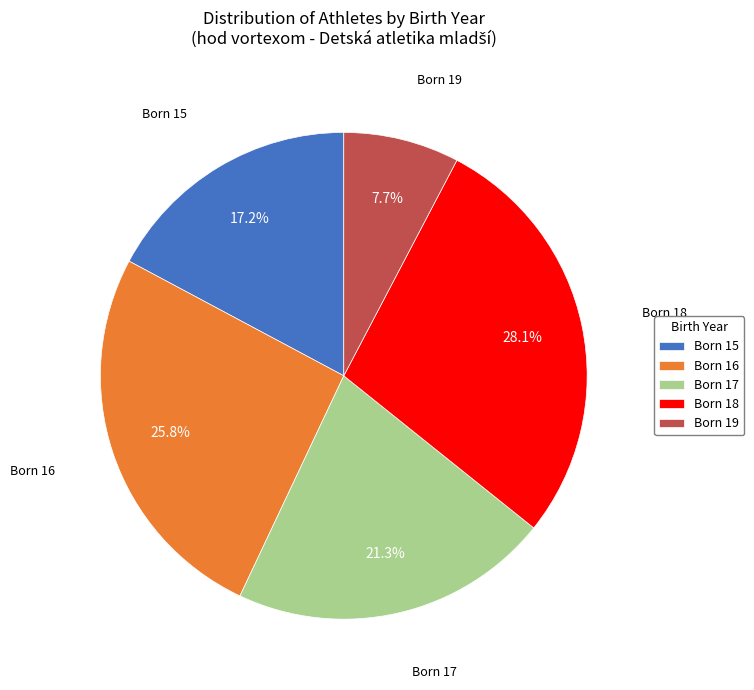

Rank the categories by value from highest to lowest.

Born 18, Born 16, Born 17, Born 15, Born 19